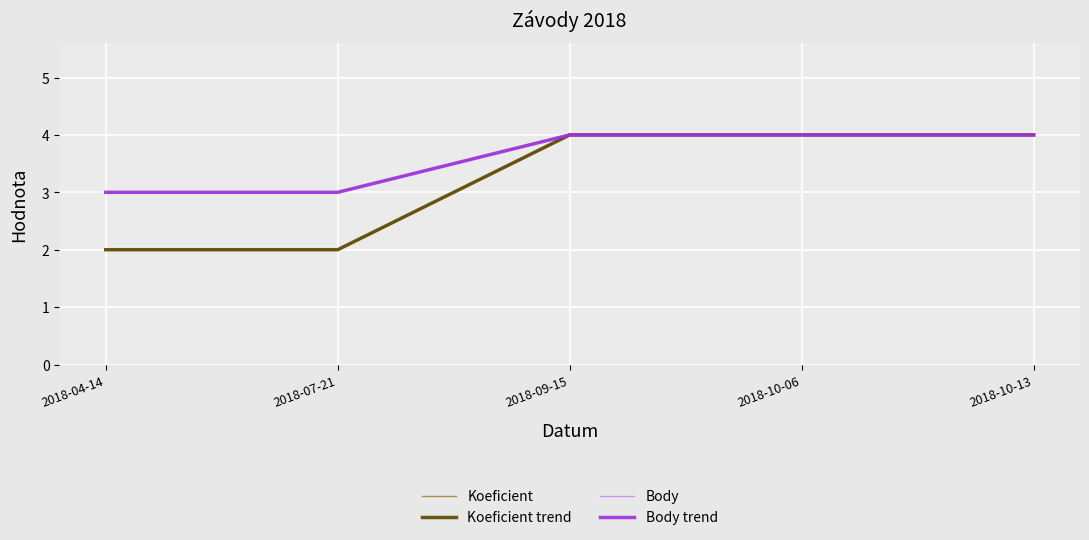

Is this an area chart (filled region under the line)?

No